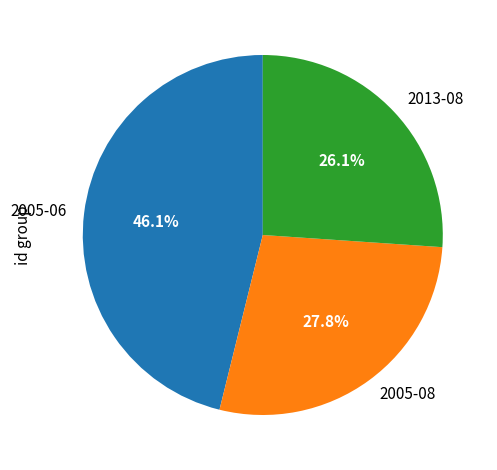

Rank the categories by value from lowest to highest.

2013-08, 2005-08, 2005-06